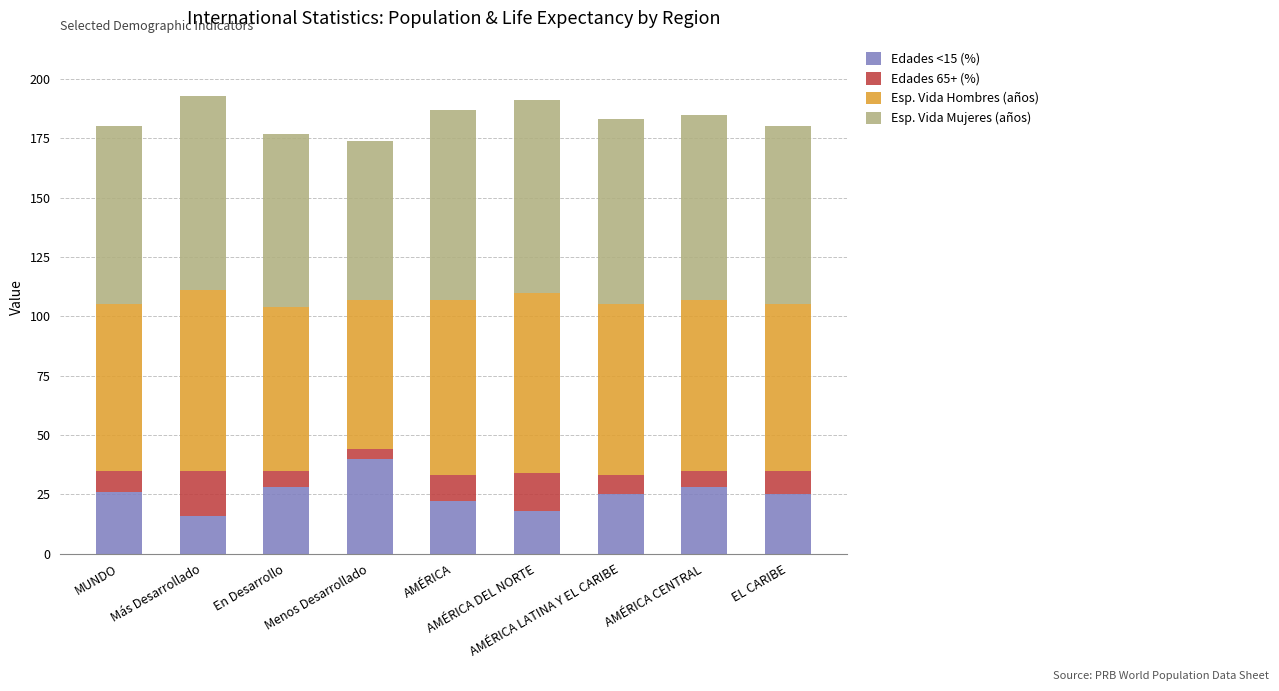

How many bars are there in total?

9